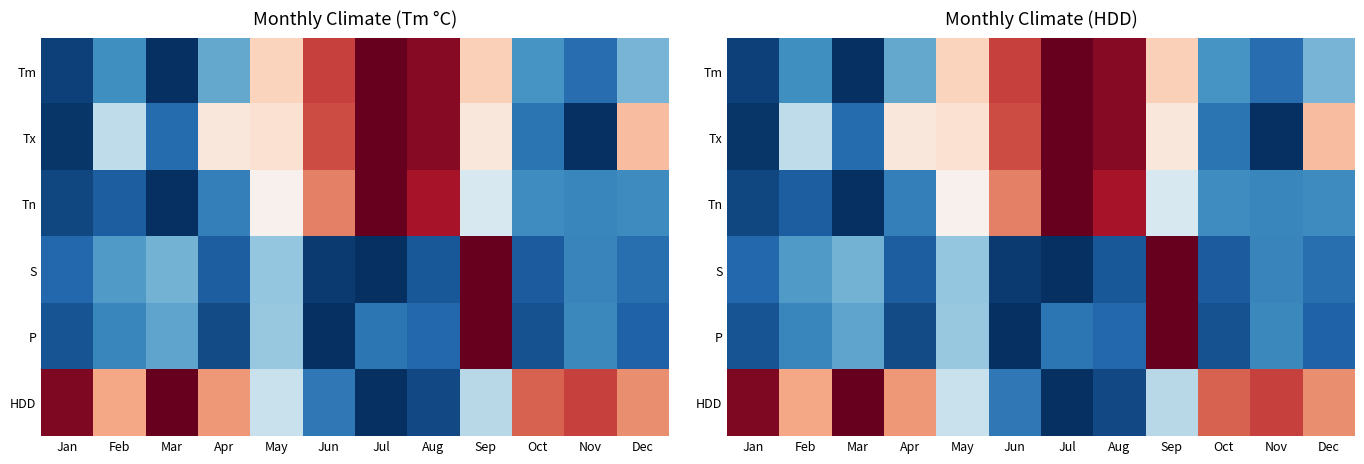

The value of Tx at Feb is 0.1. True or false?

False